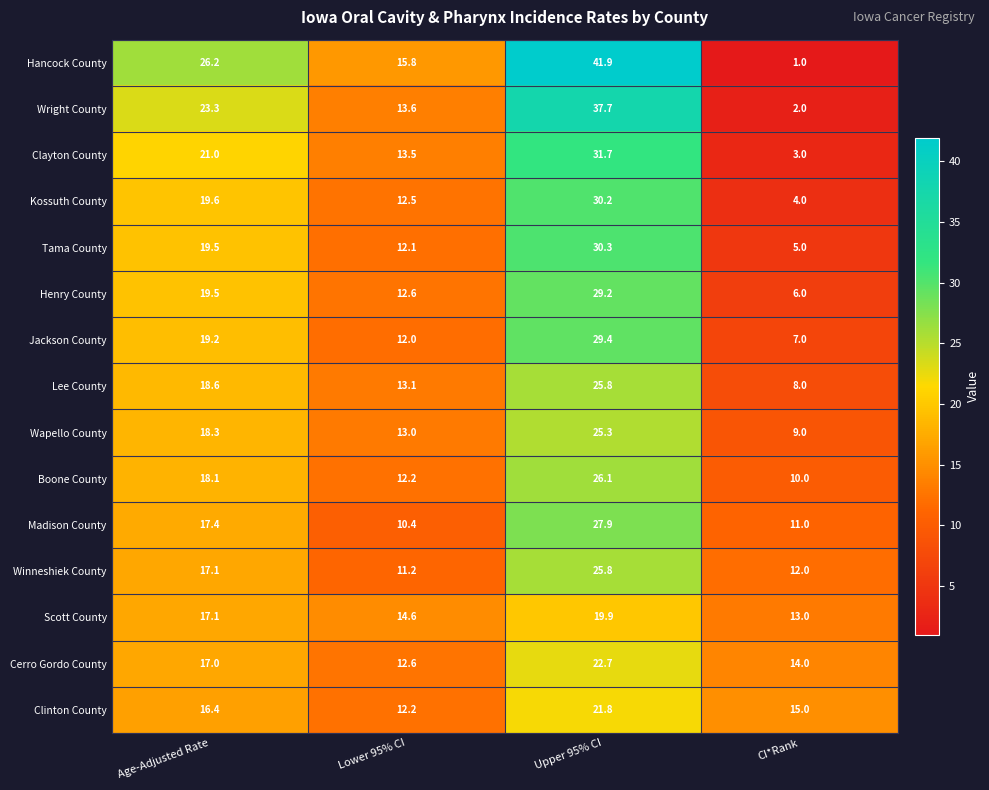

What is the greatest value displayed?

41.9